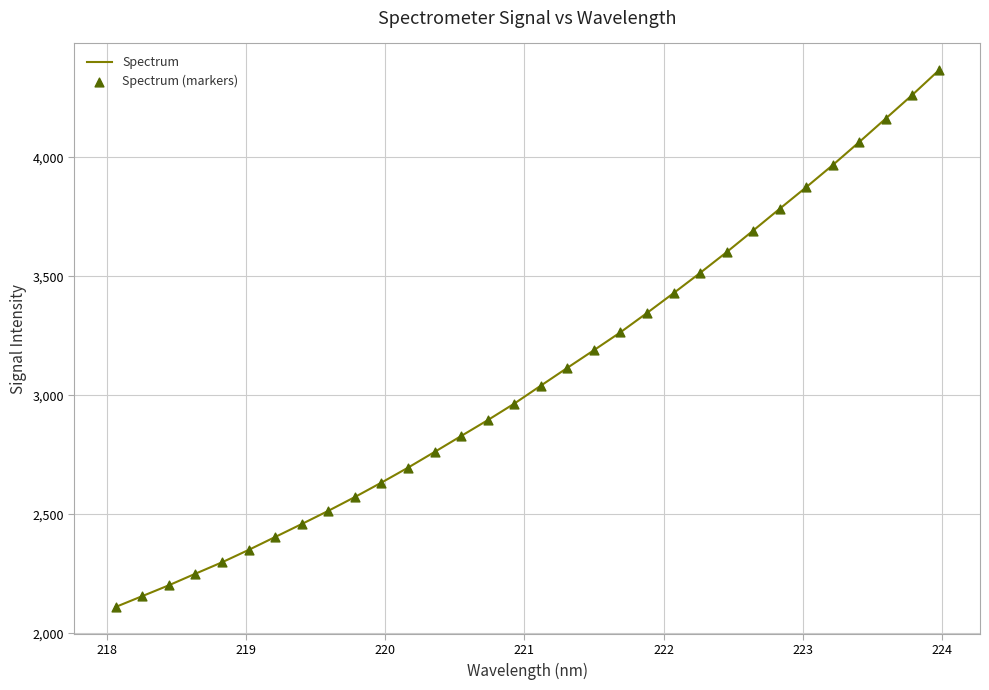

What is the minimum value shown in the chart?

2110.0